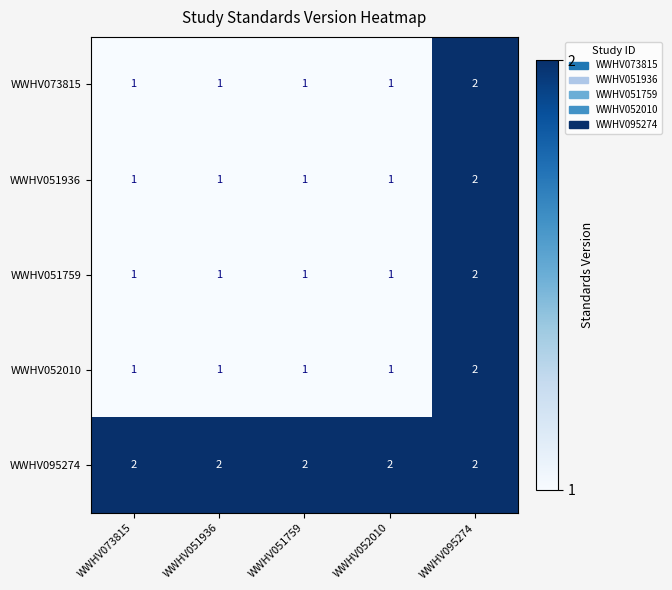

Is the value of WWHV051759 at WWHV073815 greater than the value of WWHV052010 at WWHV095274?

No